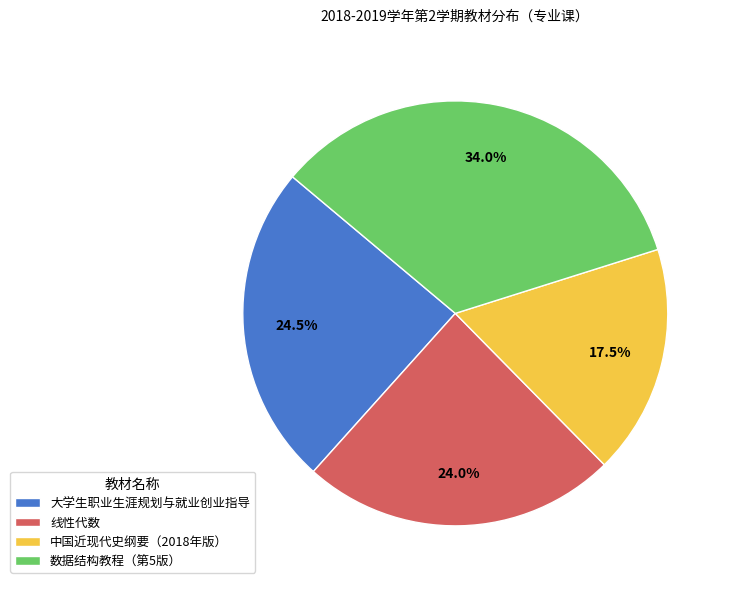

To the nearest percent, what is the average slice percentage?

25%